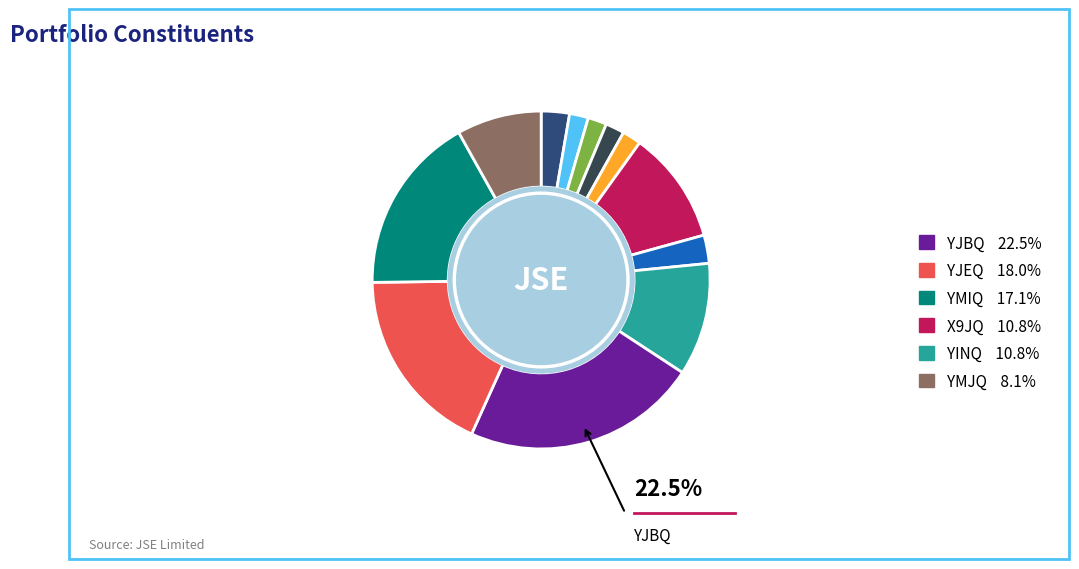

Is there any slice that represents more than half of the pie?

No